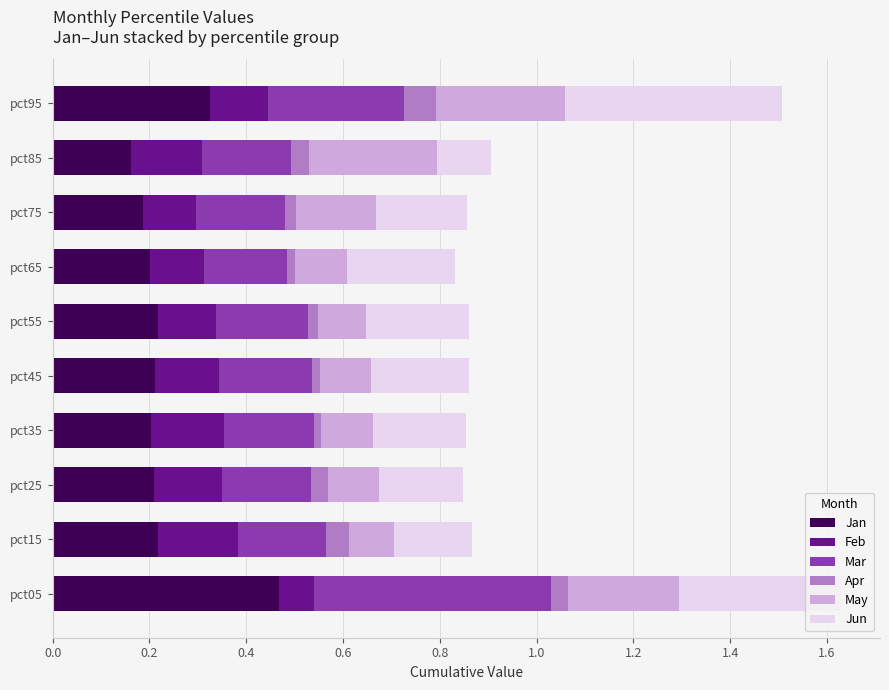

What is the total value across all series at pct95?

1.5